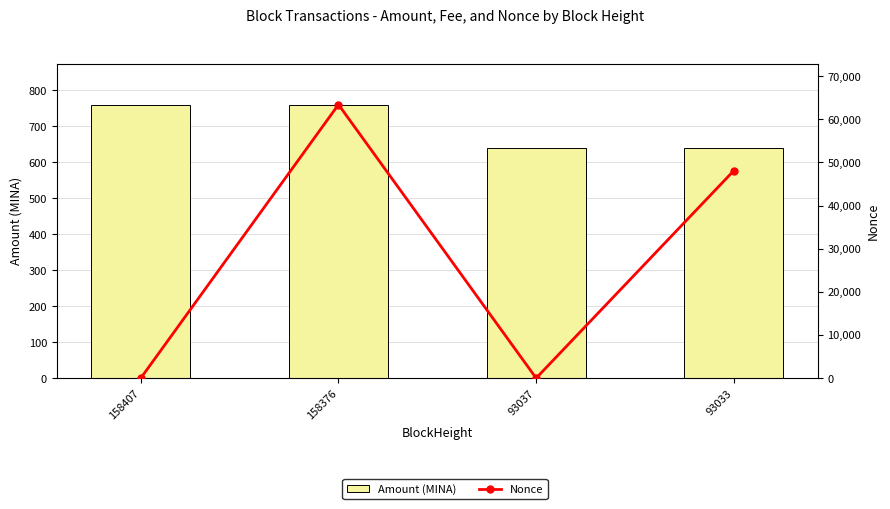

Where is Amount (MINA) nearest to the value 700?

93033